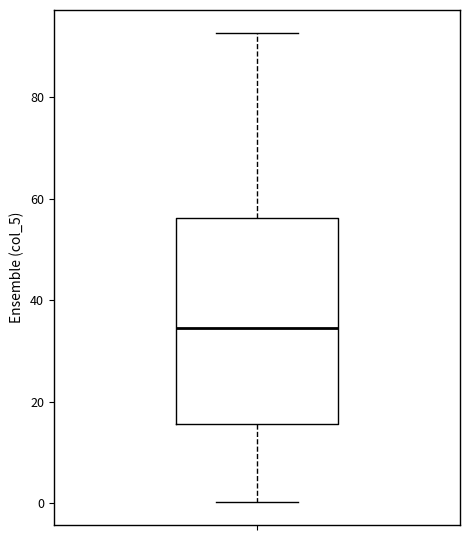

Read this box plot against the y-axis: the position of the median line, the range covered by the box, and the ends of both whiskers. The values are not printed on the chart, so give them approximately, as read against the axis.

median 34, box 16 to 56, whiskers 0 to 92